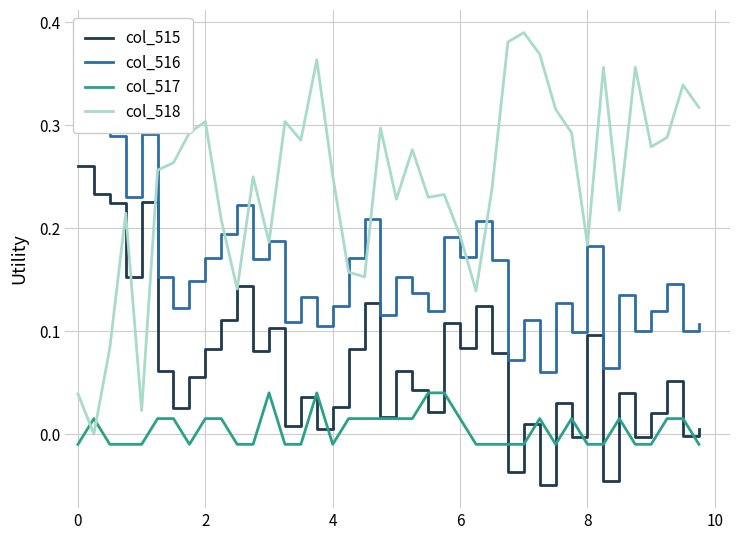

What is the difference between the second highest and minimum values in the col_516 series?

0.2